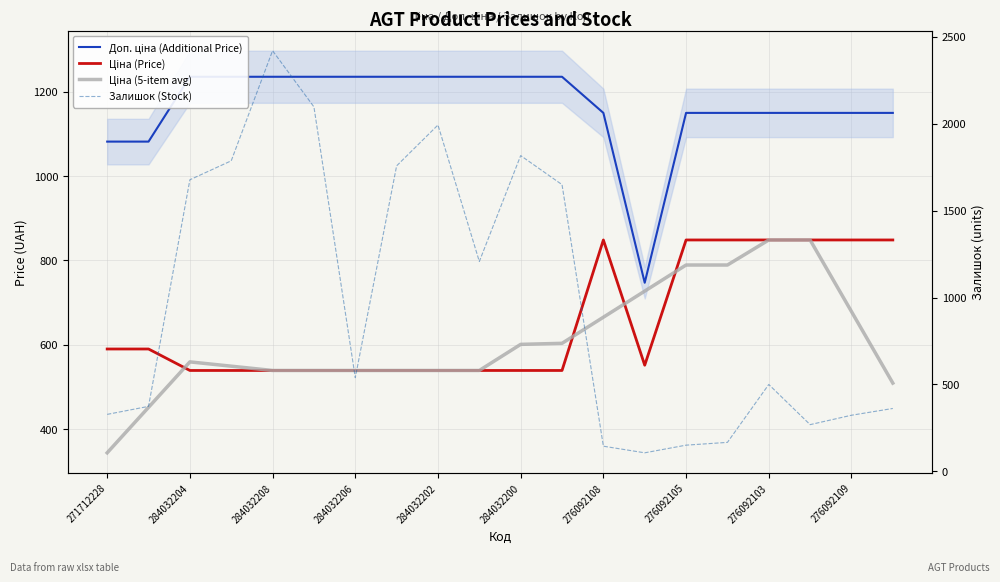

Which has a higher value, 17 or 13?

17